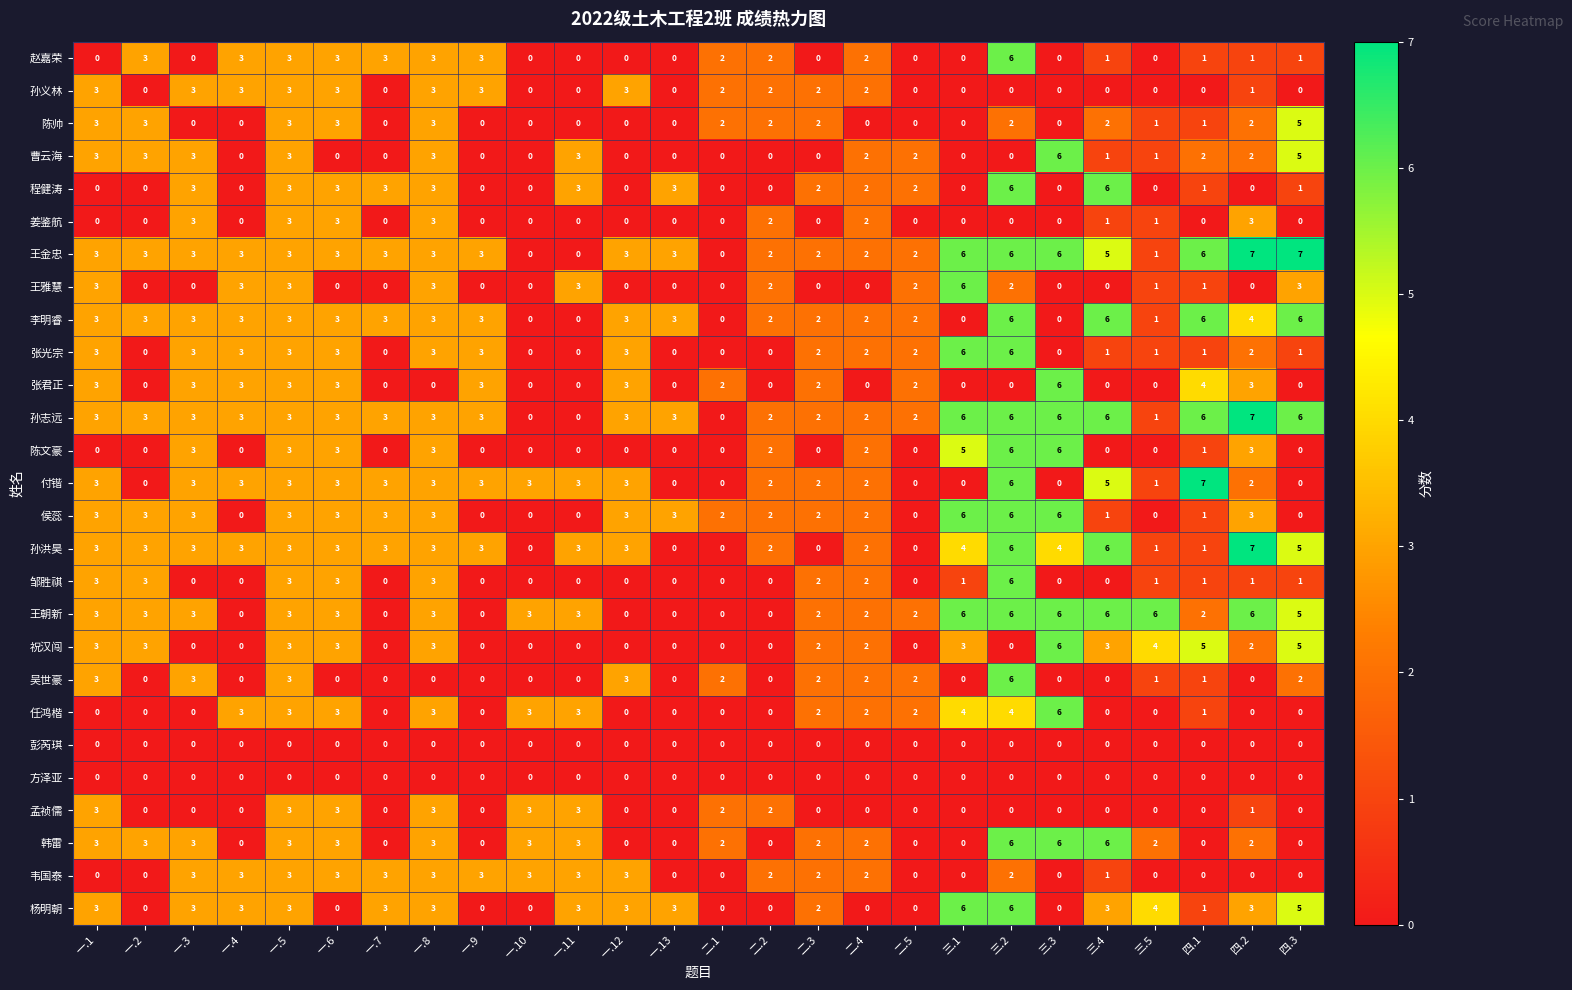

What is the spread (max minus min) of values at 四.2?

7